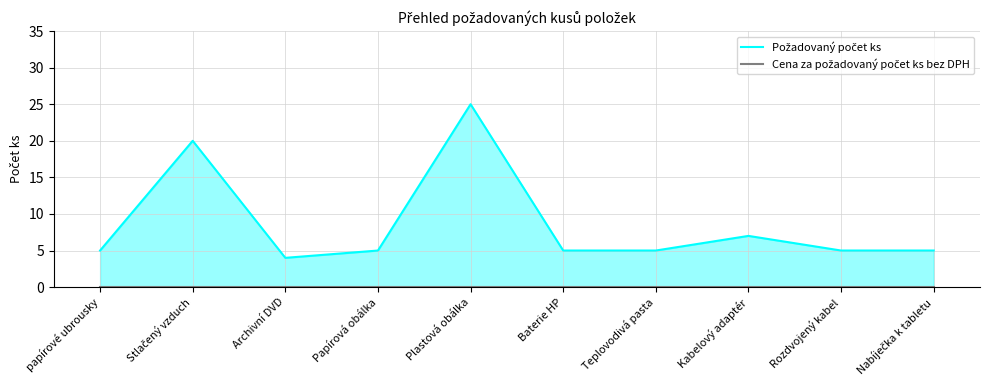

Reading right to left, transcribe all the data shown in this chart.

Požadovaný počet ks: 5	5	7	5	5	25	5	4	20	5
Cena za požadovaný počet ks bez DPH: 0	0	0	0	0	0	0	0	0	0